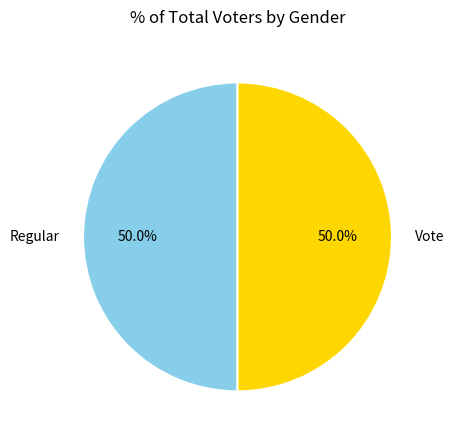

To the nearest percent, what portion does Regular represent?

50%